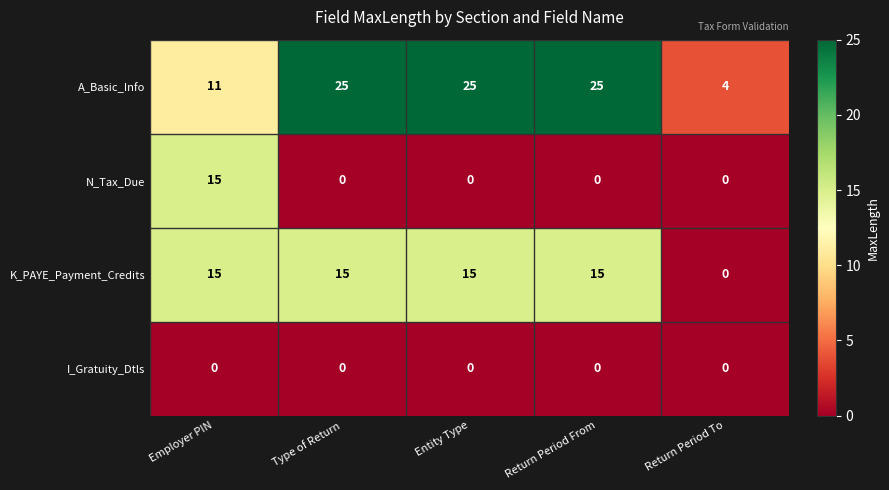

How many categories are shown in the chart?

5